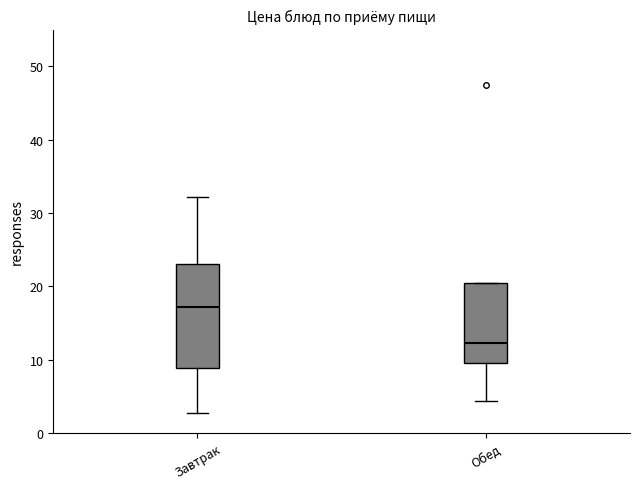

Reading left to right, read every box against the y-axis: the position of its median line, the range the box covers, and the ends of its whiskers. The values are not printed on the chart, so give them approximately, as read against the axis.

Завтрак: median 17, box 9 to 23, whiskers 3 to 32
Обед: median 12, box 10 to 20, whiskers 4 to 20